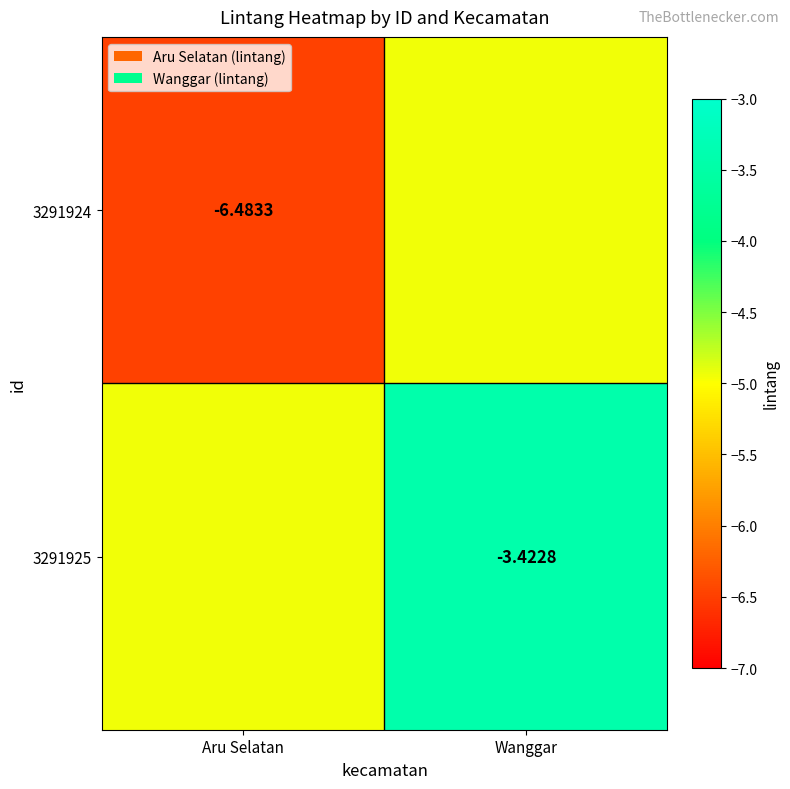

True or false: 3291924 has a value of -11.5 at Aru Selatan.

False